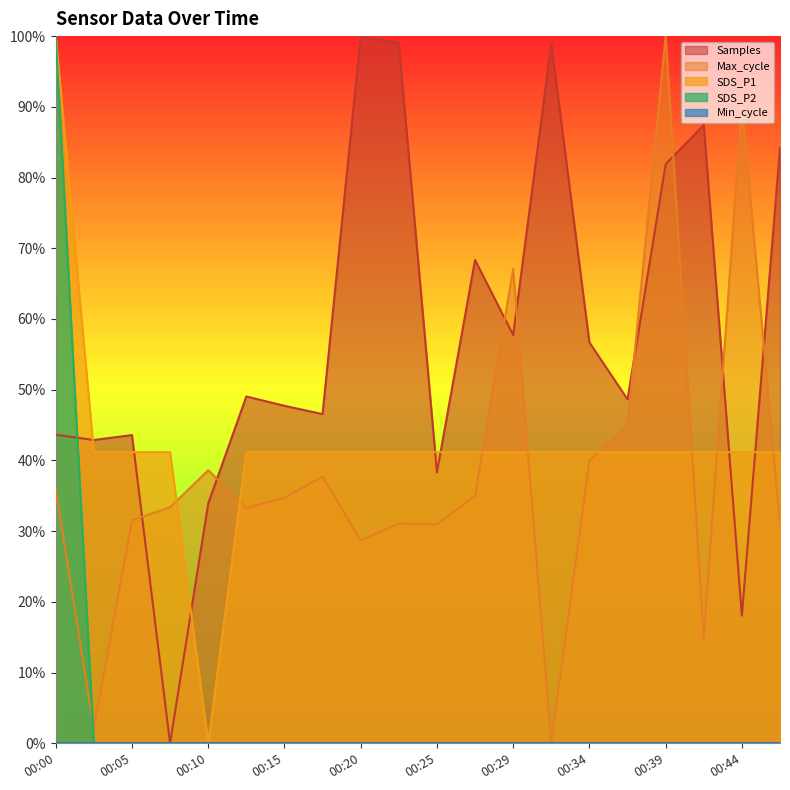

At which category does Max_cycle reach its first local peak?

00:10